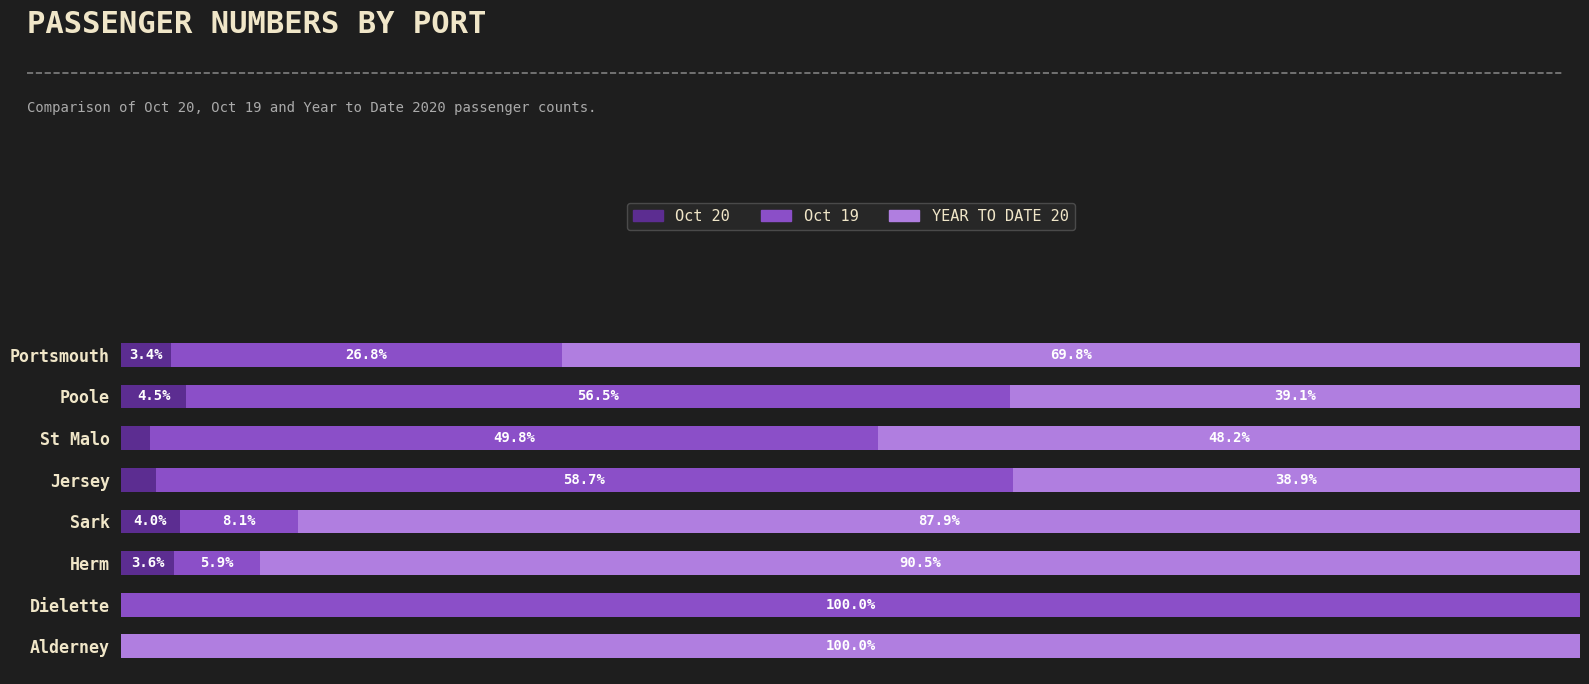

At which label is Oct 20 closest to 2?

St Malo